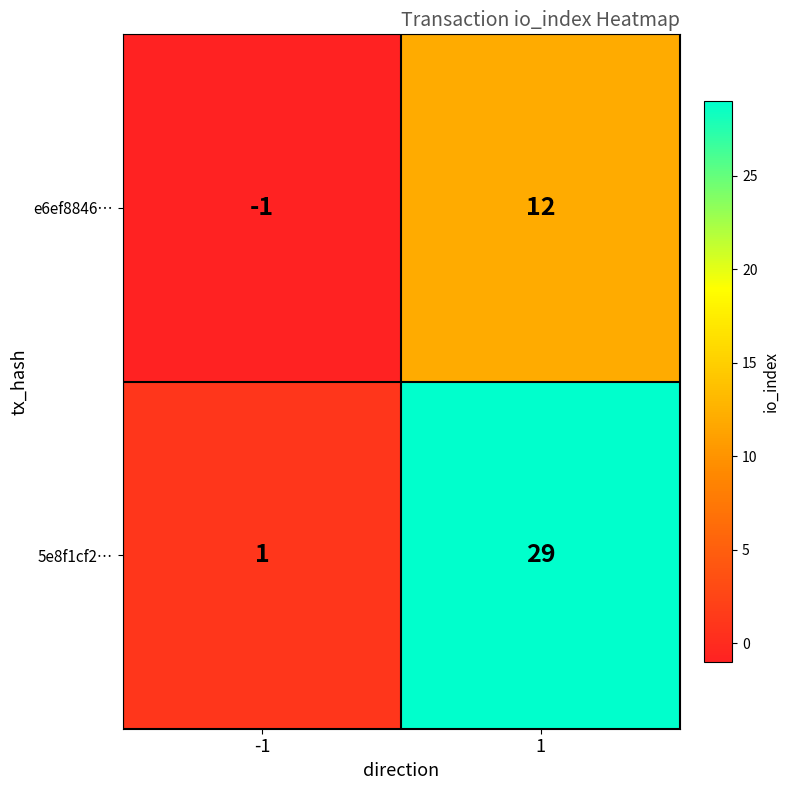

Is the value of e6ef8846… at -1 greater than the value of 5e8f1cf2… at -1?

No